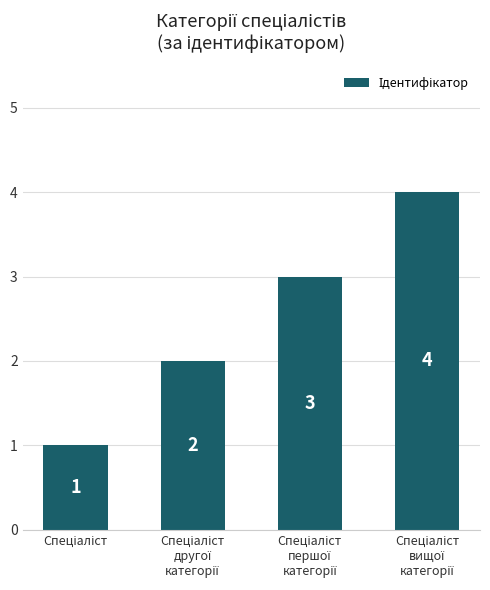

What is the value of the 4th bar from the left?

4